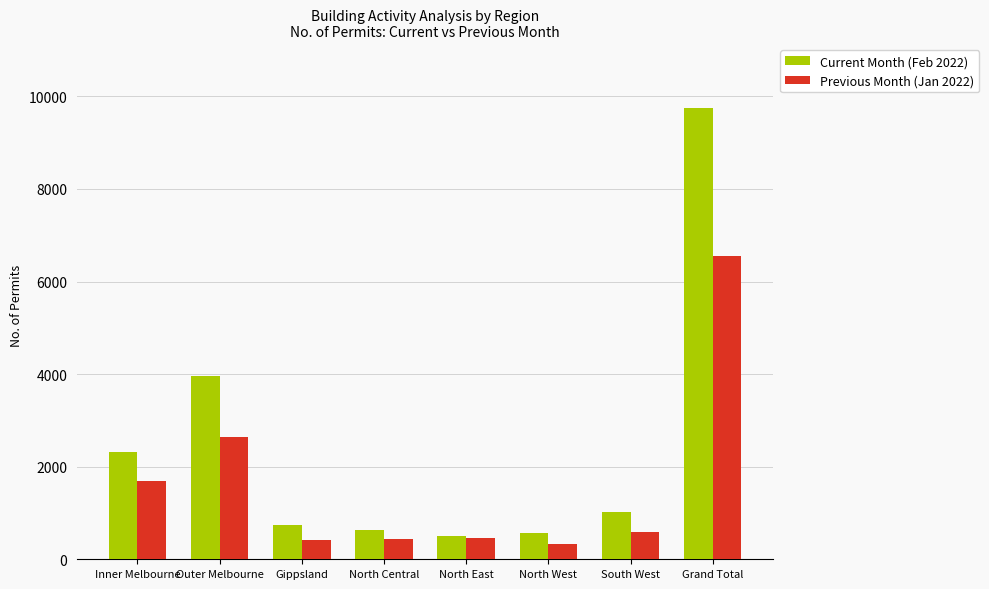

What are all the series names shown in the legend?

Current Month (Feb 2022), Previous Month (Jan 2022)